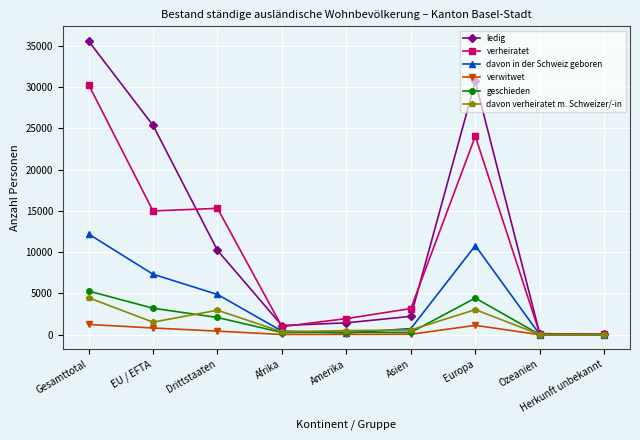

What is the label of the 5th point from the left?

Amerika